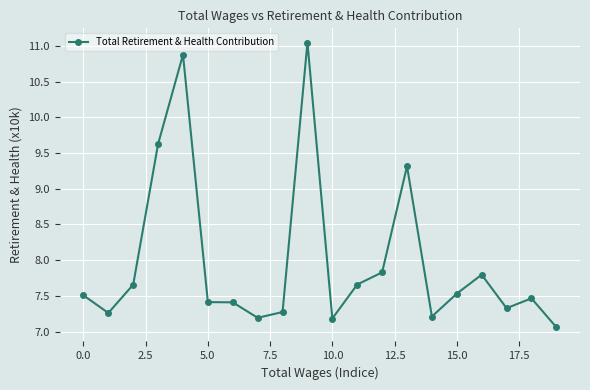

What is the minimum value shown in the chart?

7.1